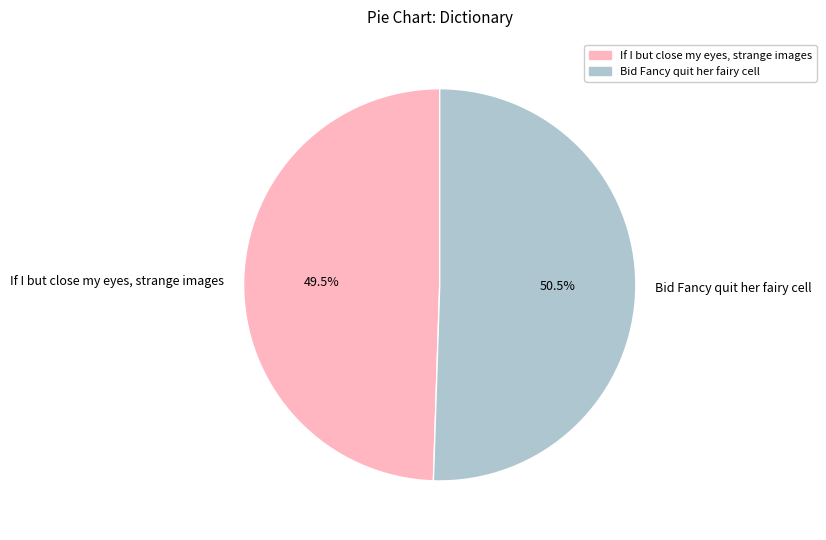

Which slice is the smallest?

If I but close my eyes, strange images